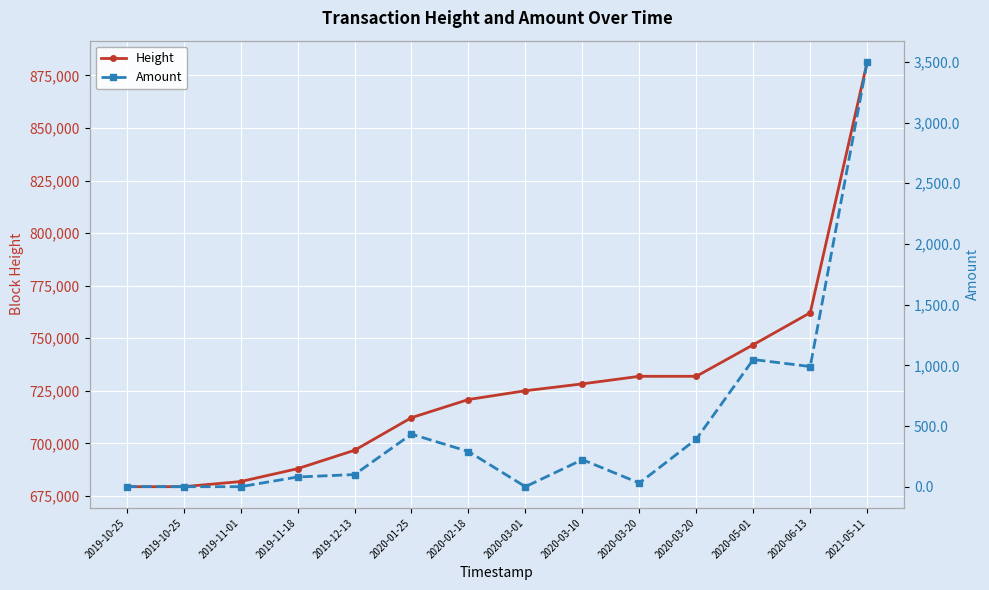

Rank the categories by Amount value from highest to lowest.

2021-05-11, 2020-05-01, 2020-06-13, 2020-01-25, 2020-03-20, 2020-02-18, 2020-03-10, 2019-12-13, 2019-11-18, 2020-03-20, 2019-10-25, 2019-11-01, 2020-03-01, 2019-10-25